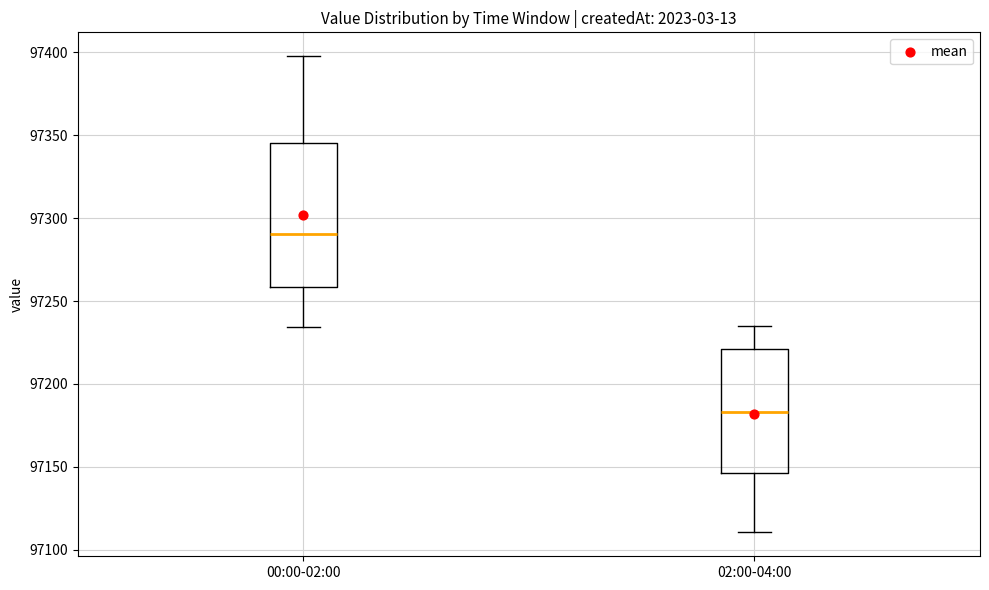

Which box is the tallest, from its lower edge to its upper edge?

00:00-02:00